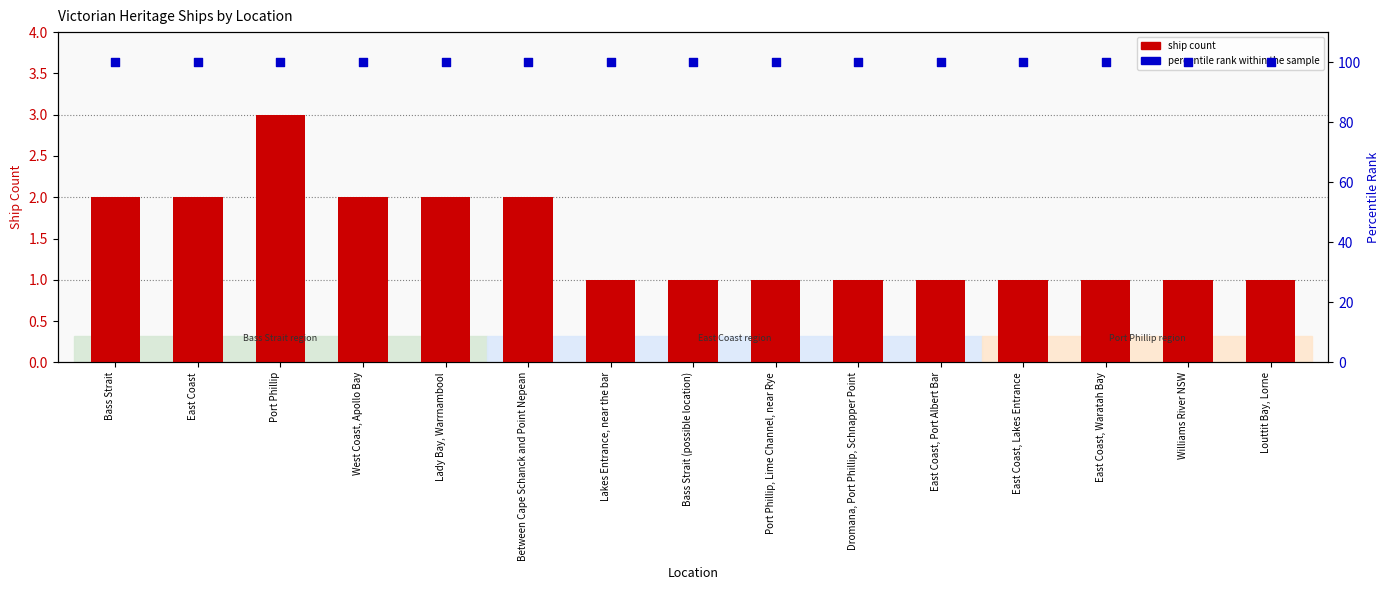

What are all the series names shown in the legend?

ship count, percentile rank within the sample